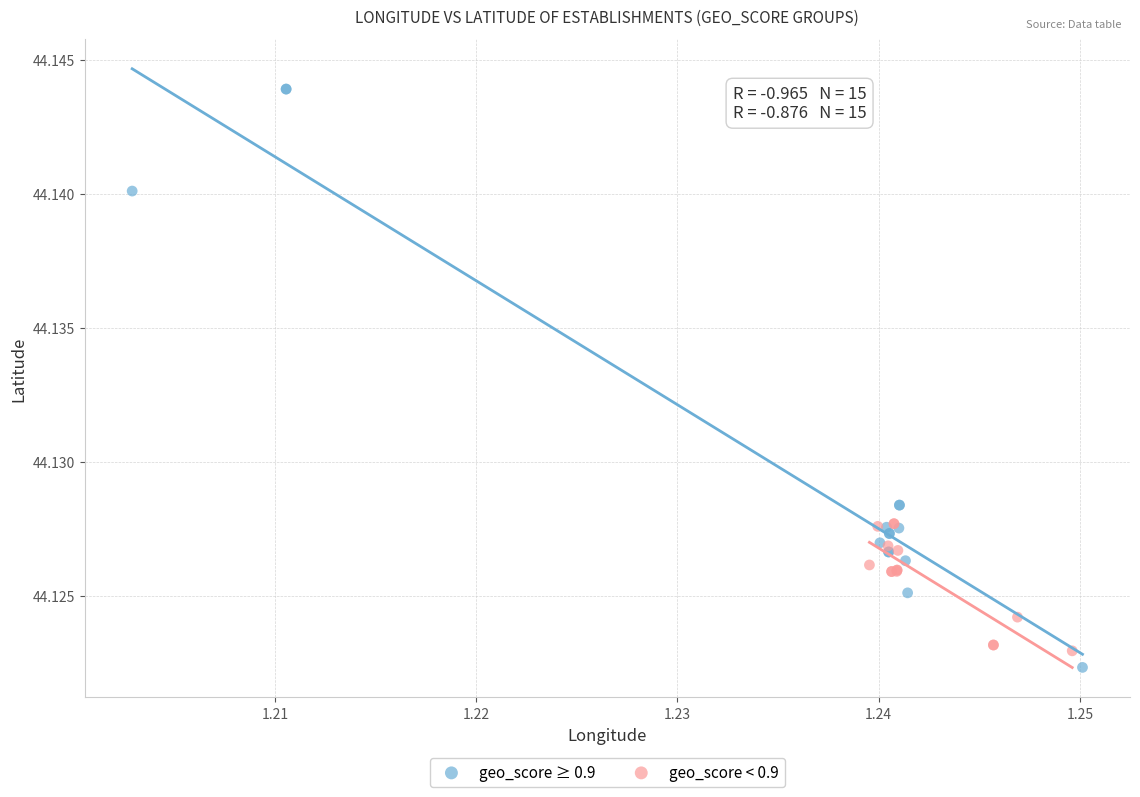

Which series contains the highest Y value?

geo_score ≥ 0.9